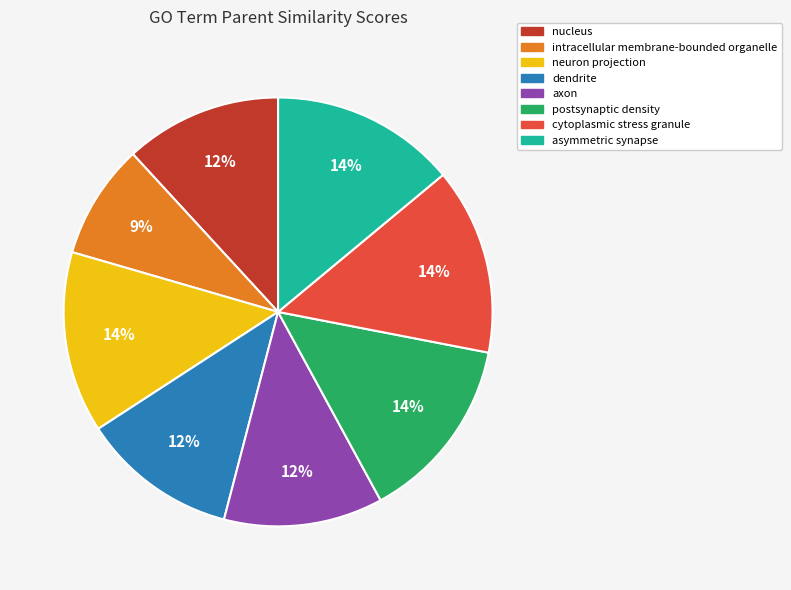

Which category has the smallest portion of the pie?

intracellular membrane-bounded organelle